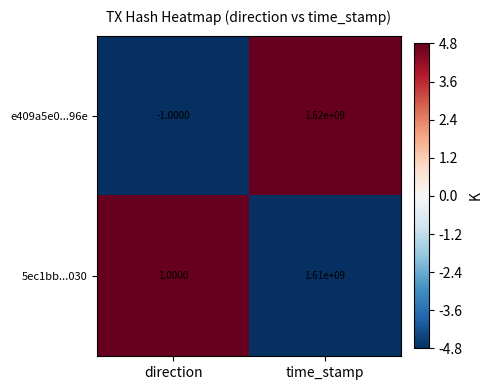

Between direction and time_stamp, which series saw the biggest shift?

e409a5e0...96e